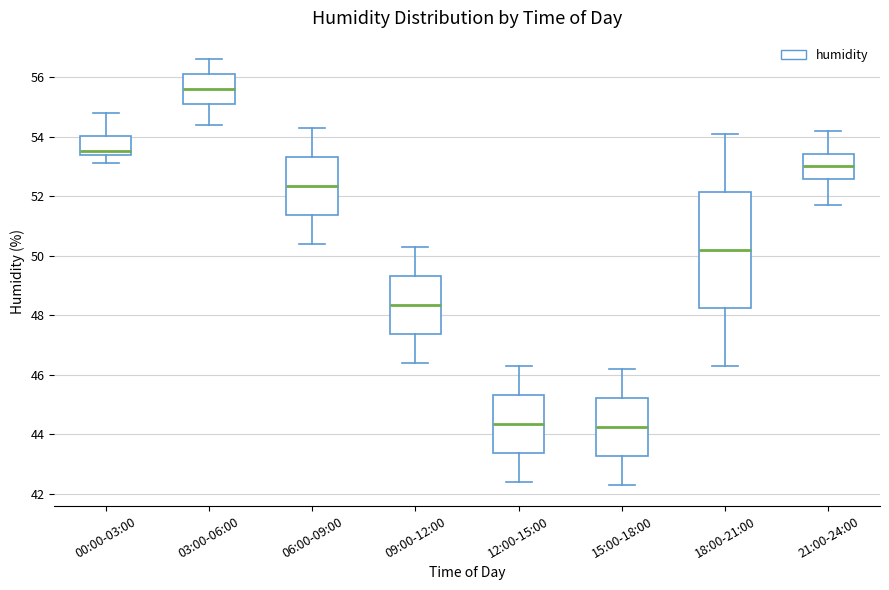

Reading left to right, transcribe this box plot: for each box, give where its median line is, the range the box spans, and where its two whiskers end, as read against the y-axis. The values are not printed on the chart, so give them approximately, as read against the axis.

00:00-03:00: median 53.6, box 53.4 to 54.0, whiskers 53.2 to 54.8
03:00-06:00: median 55.6, box 55.2 to 56.2, whiskers 54.4 to 56.6
06:00-09:00: median 52.4, box 51.4 to 53.4, whiskers 50.4 to 54.4
09:00-12:00: median 48.4, box 47.4 to 49.4, whiskers 46.4 to 50.4
12:00-15:00: median 44.4, box 43.4 to 45.4, whiskers 42.4 to 46.4
15:00-18:00: median 44.2, box 43.2 to 45.2, whiskers 42.4 to 46.2
18:00-21:00: median 50.2, box 48.2 to 52.2, whiskers 46.4 to 54.2
21:00-24:00: median 53.0, box 52.6 to 53.4, whiskers 51.8 to 54.2